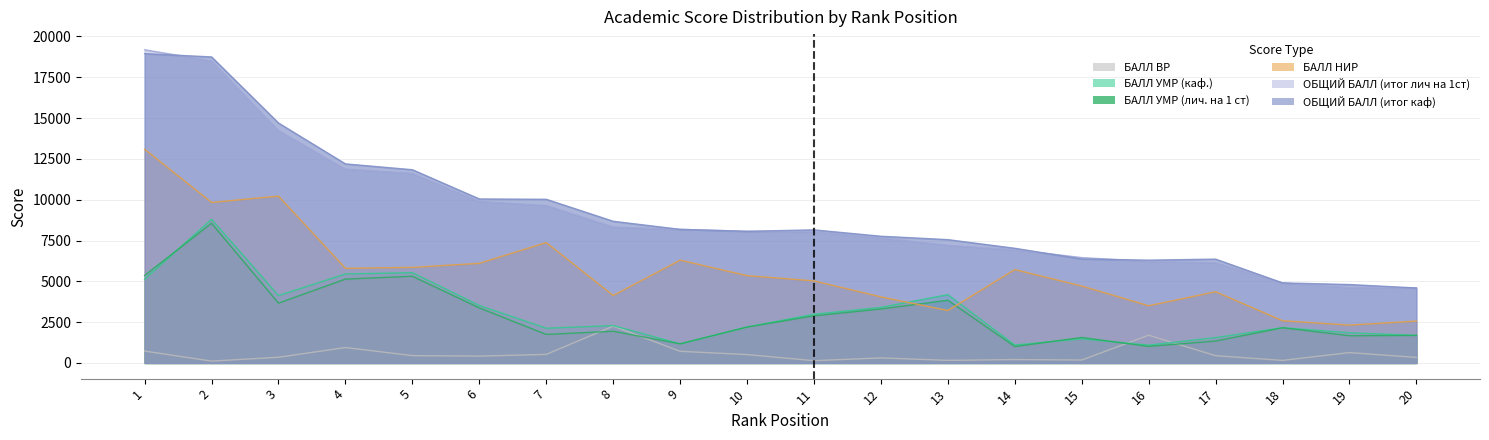

How many values in the ОБЩИЙ БАЛЛ (итог каф) series exceed 8152?

10